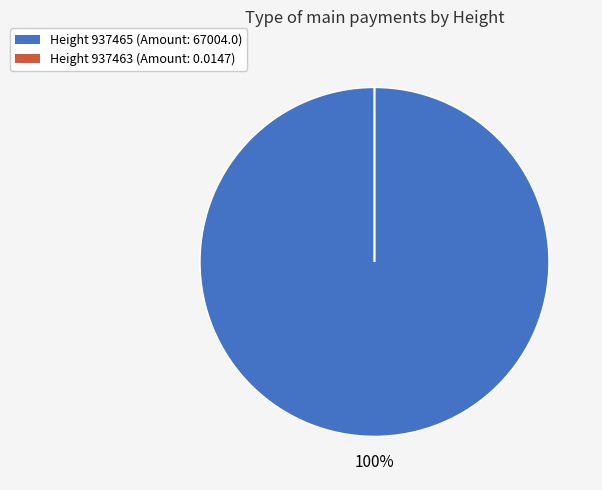

Is there any slice that represents more than half of the pie?

Yes